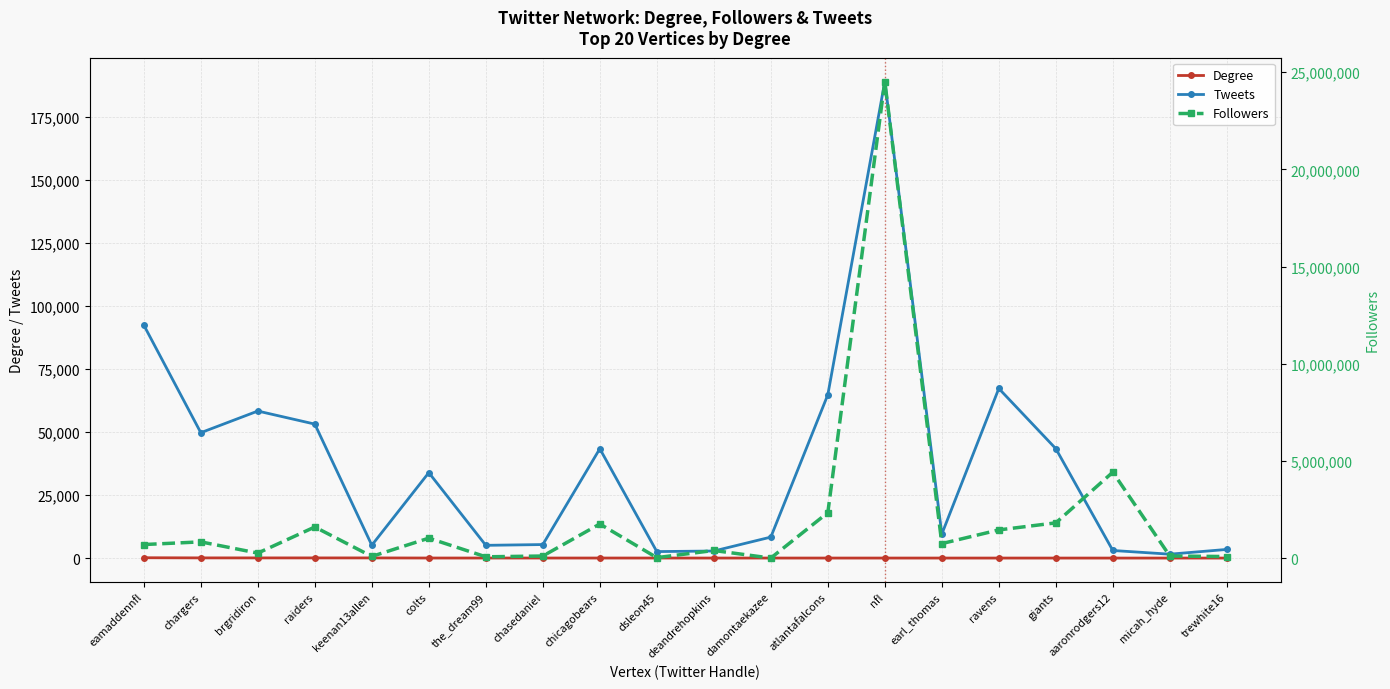

True or false: Tweets and Degree intersect in this chart.

False